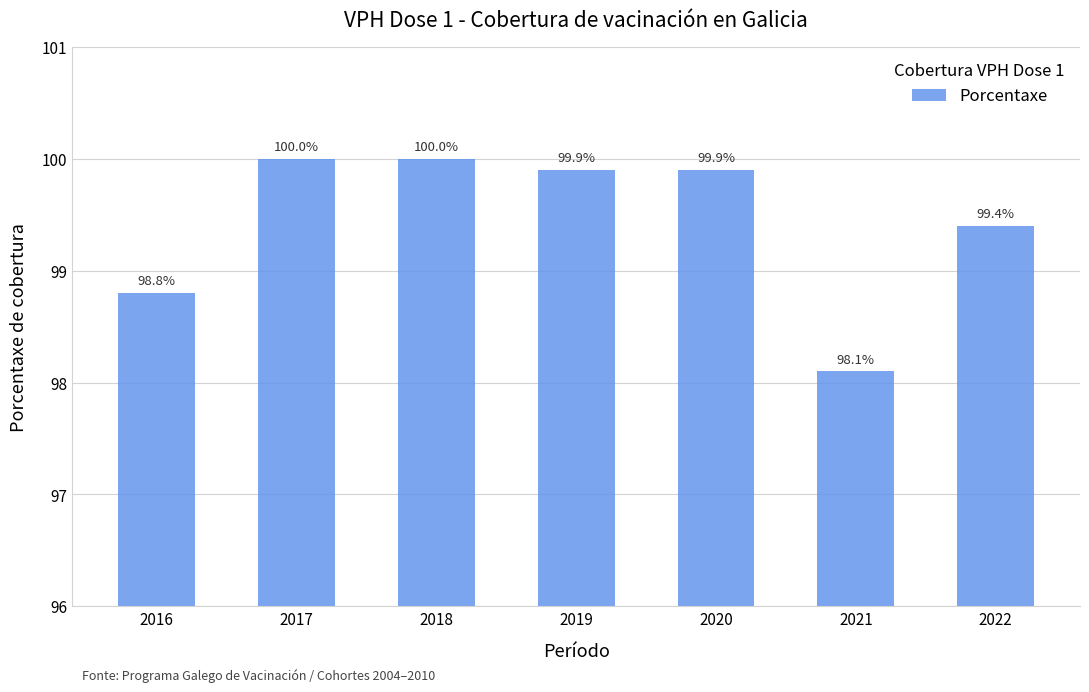

Between 2020 and 2017, which is larger?

2017